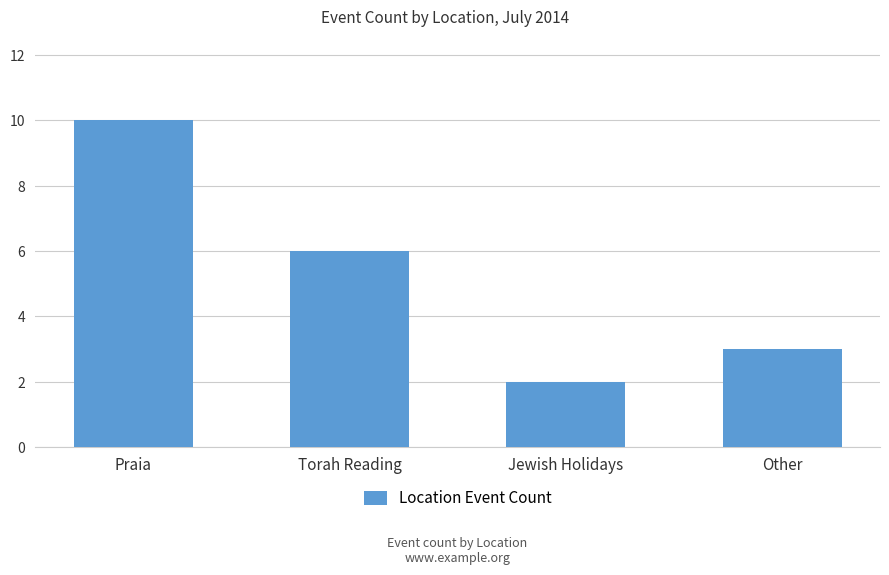

How many values are below 6?

2